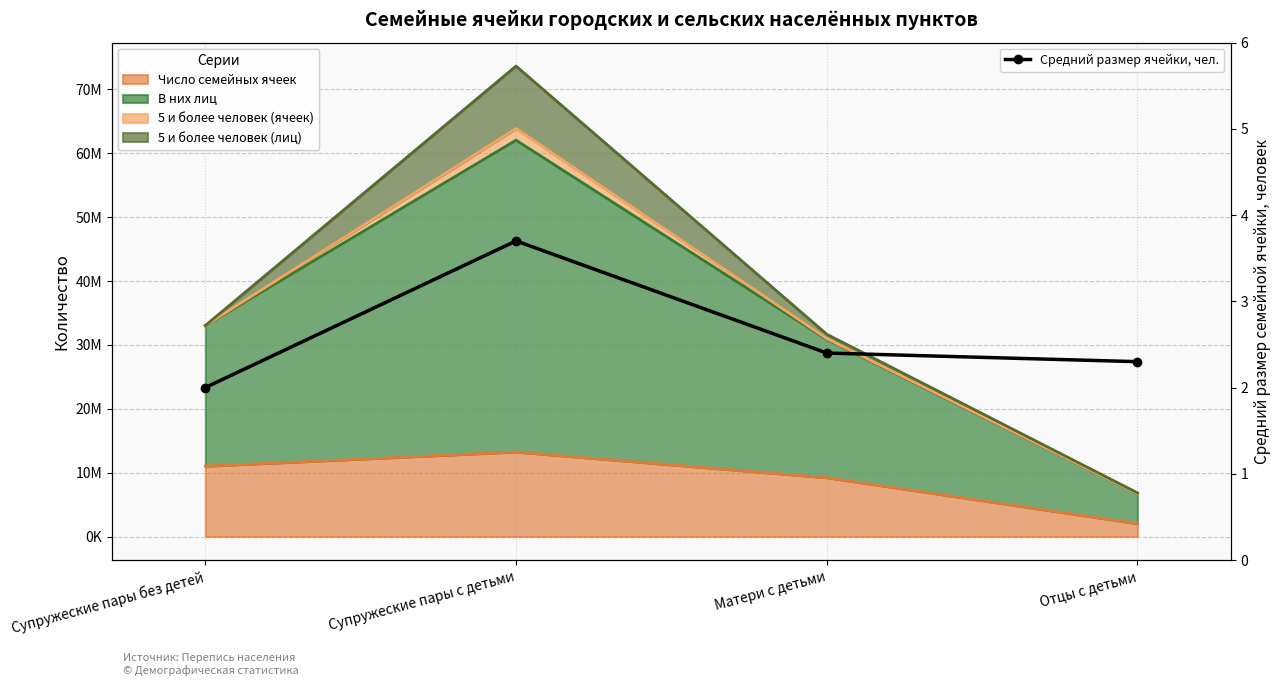

What is the sum of the values at Супружеские пары без детей and Матери с детьми?

4.4